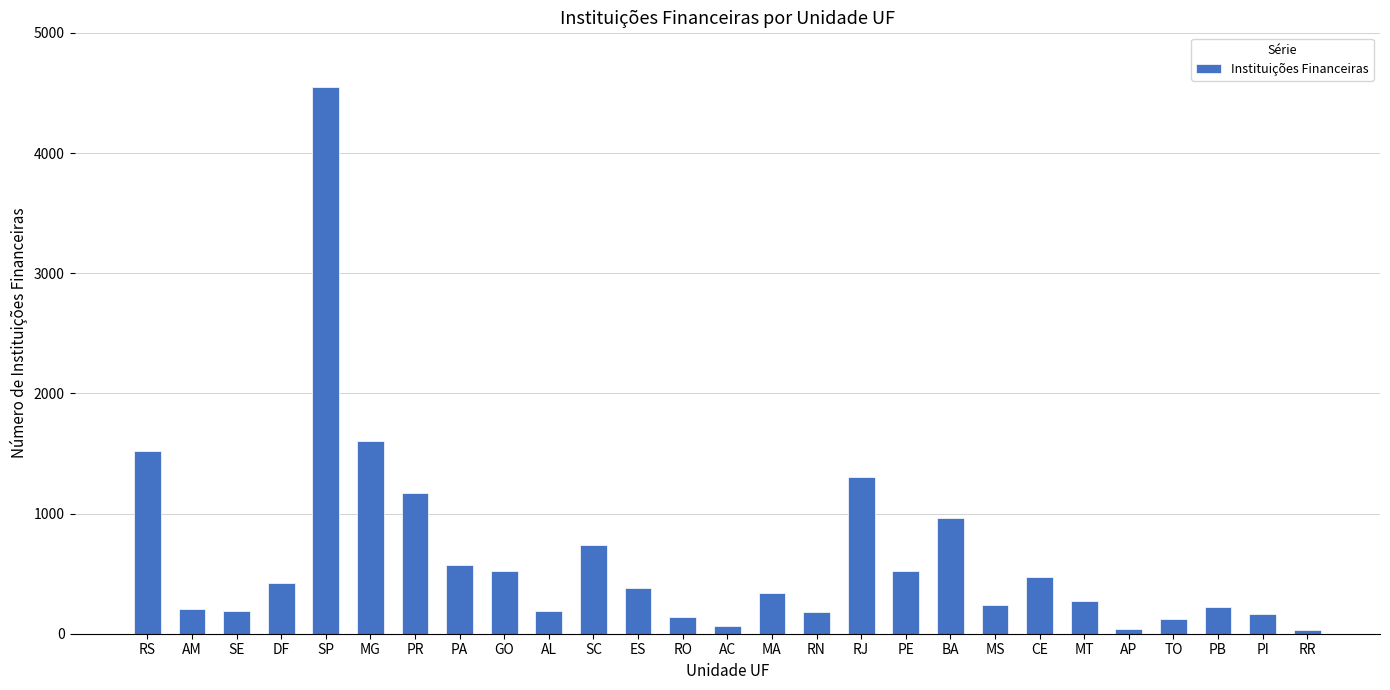

How many bars are there in total?

27